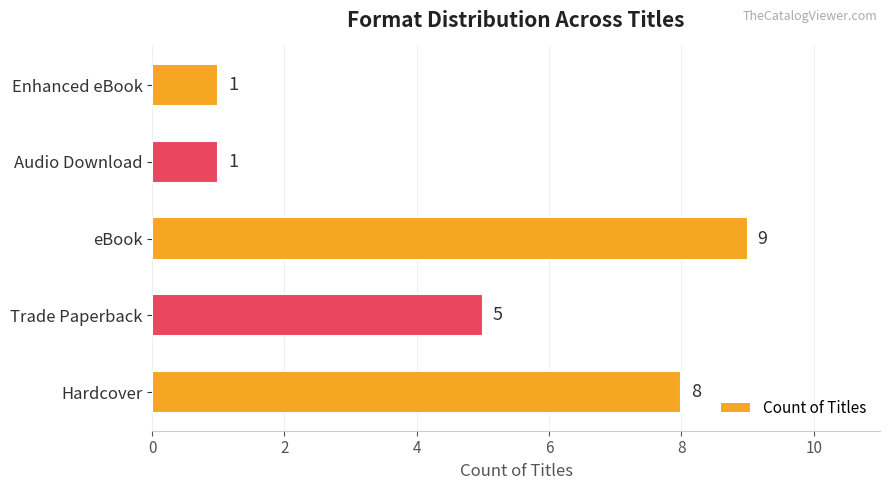

How many values are between 1 and 8?

4